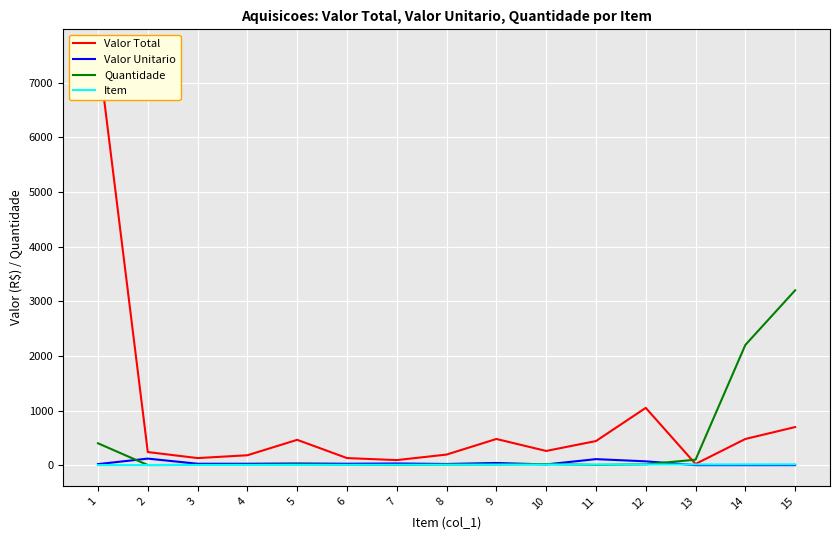

Between 4 and 7, which series saw the biggest shift?

Valor Total